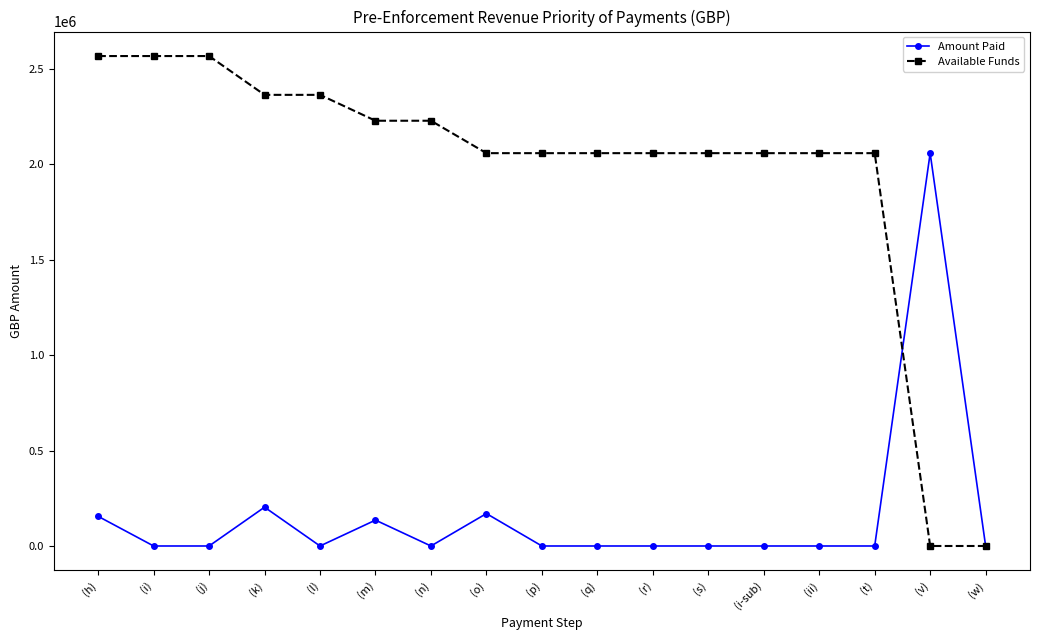

What are all the series names shown in the legend?

Amount Paid, Available Funds